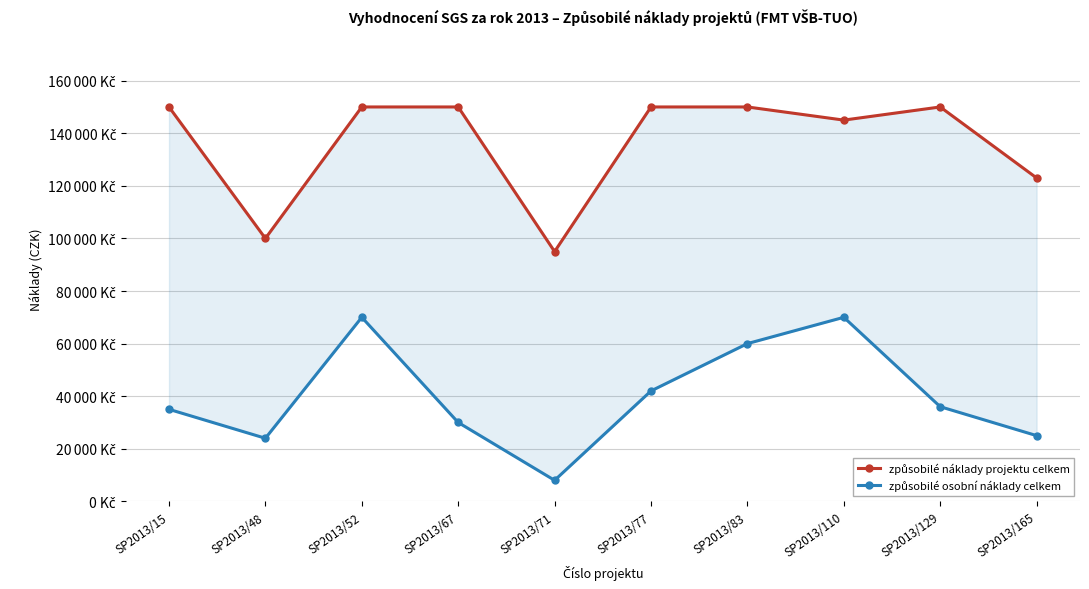

Is it true that způsobilé osobní náklady celkem equals 24000 at SP2013/48?

True